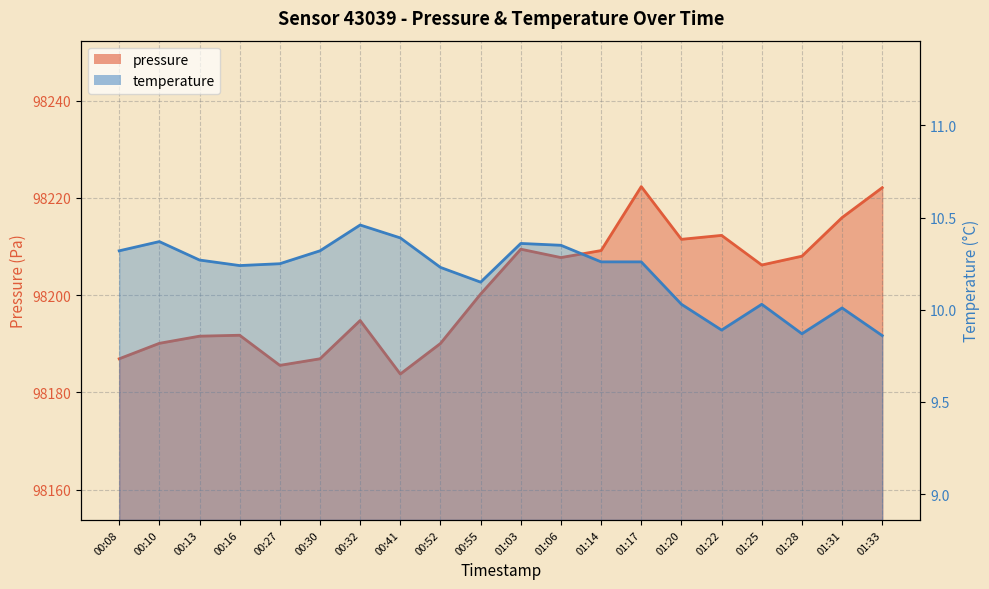

Where does the temperature series first go above 10?

00:08